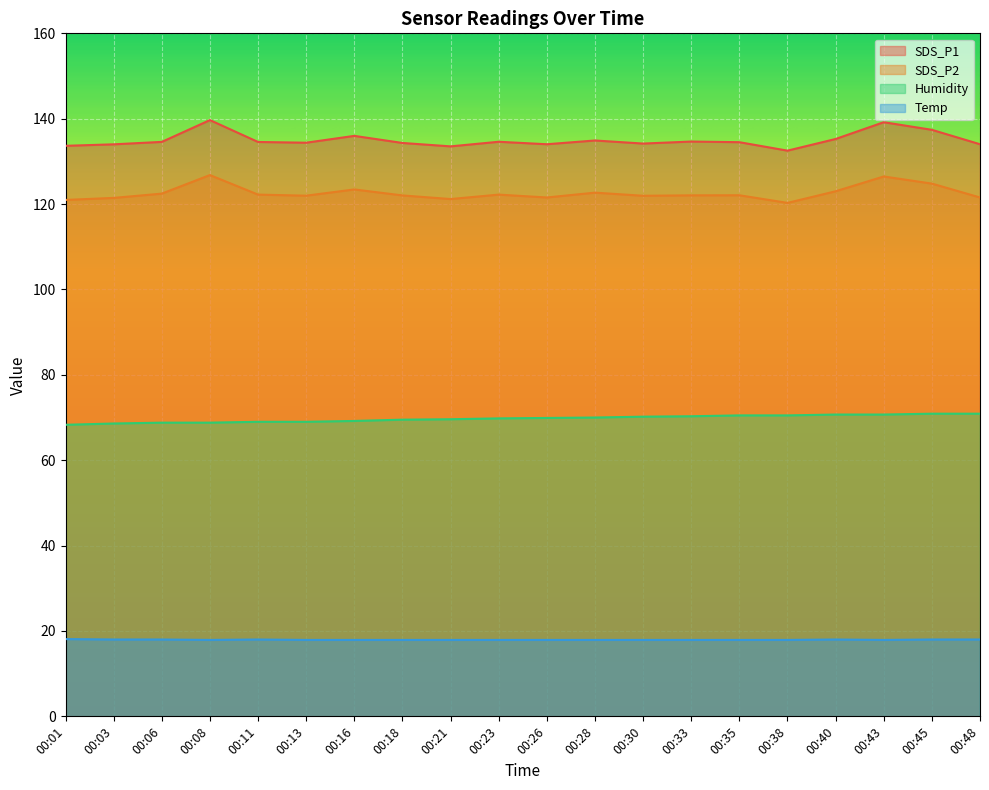

At which label is Humidity closest to 69?

00:11